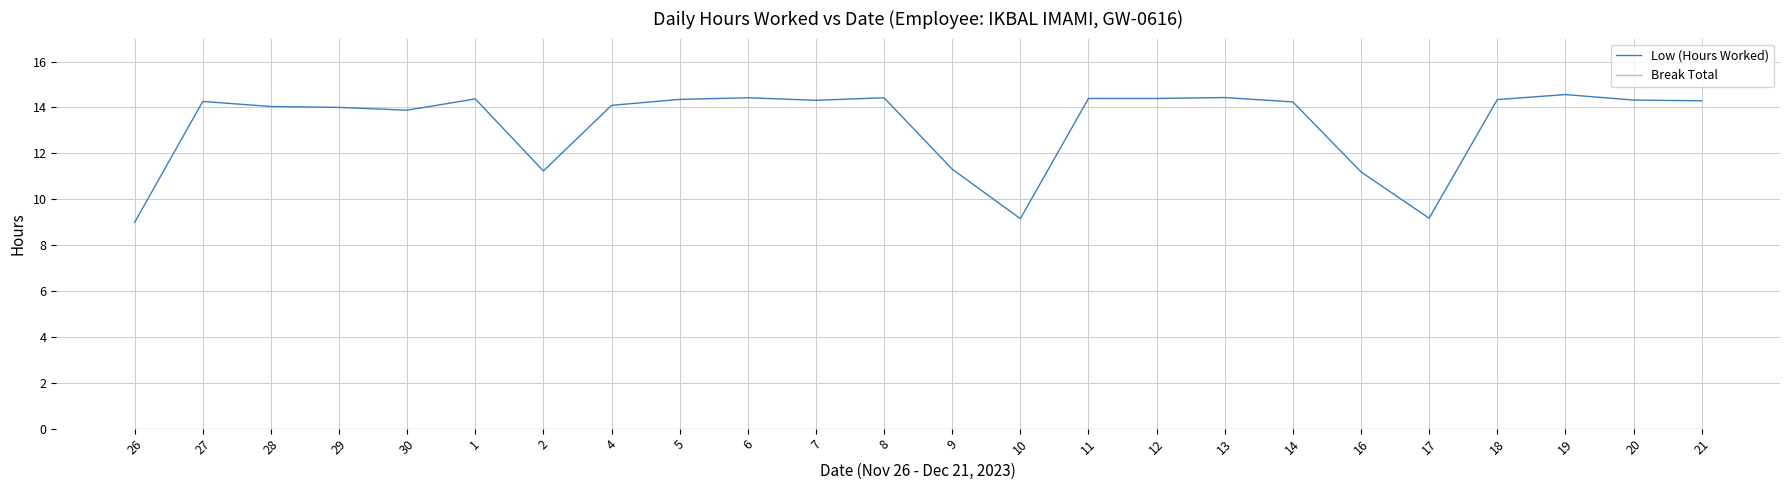

What position from the right is 5?

16